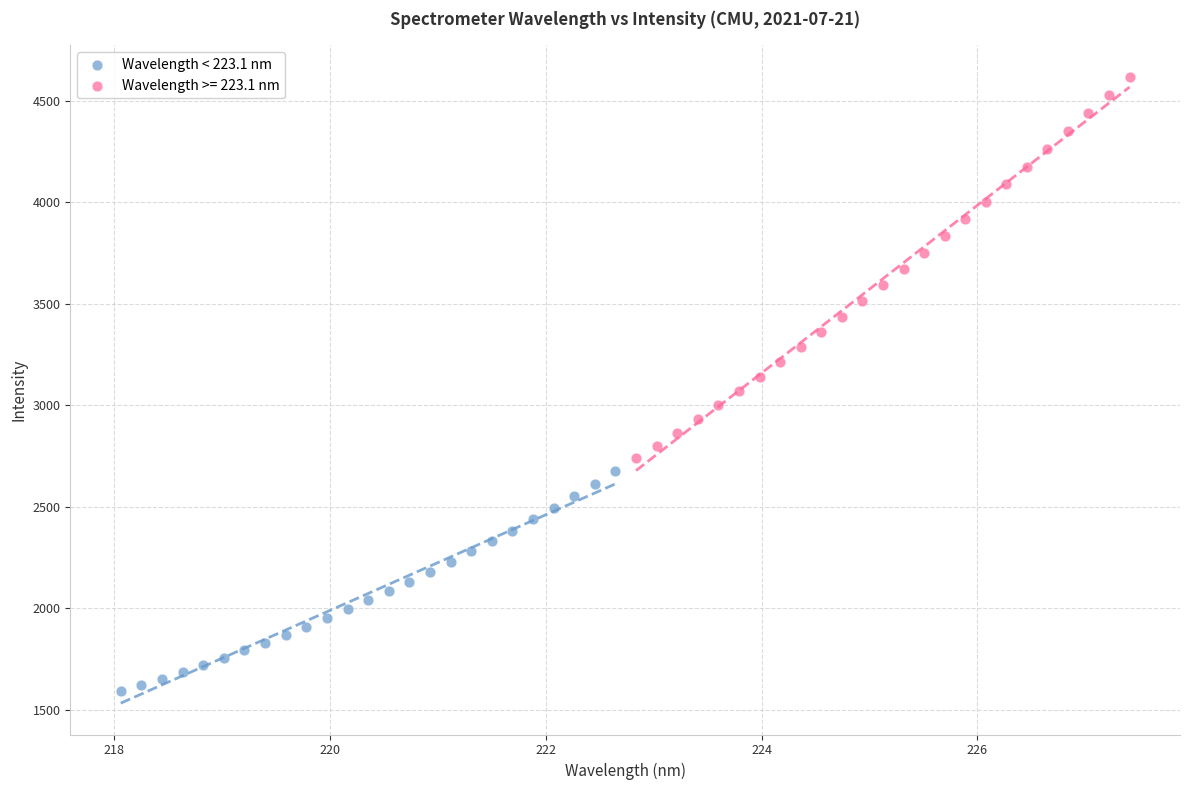

Which series reaches the minimum Y coordinate?

Wavelength < 223.1 nm